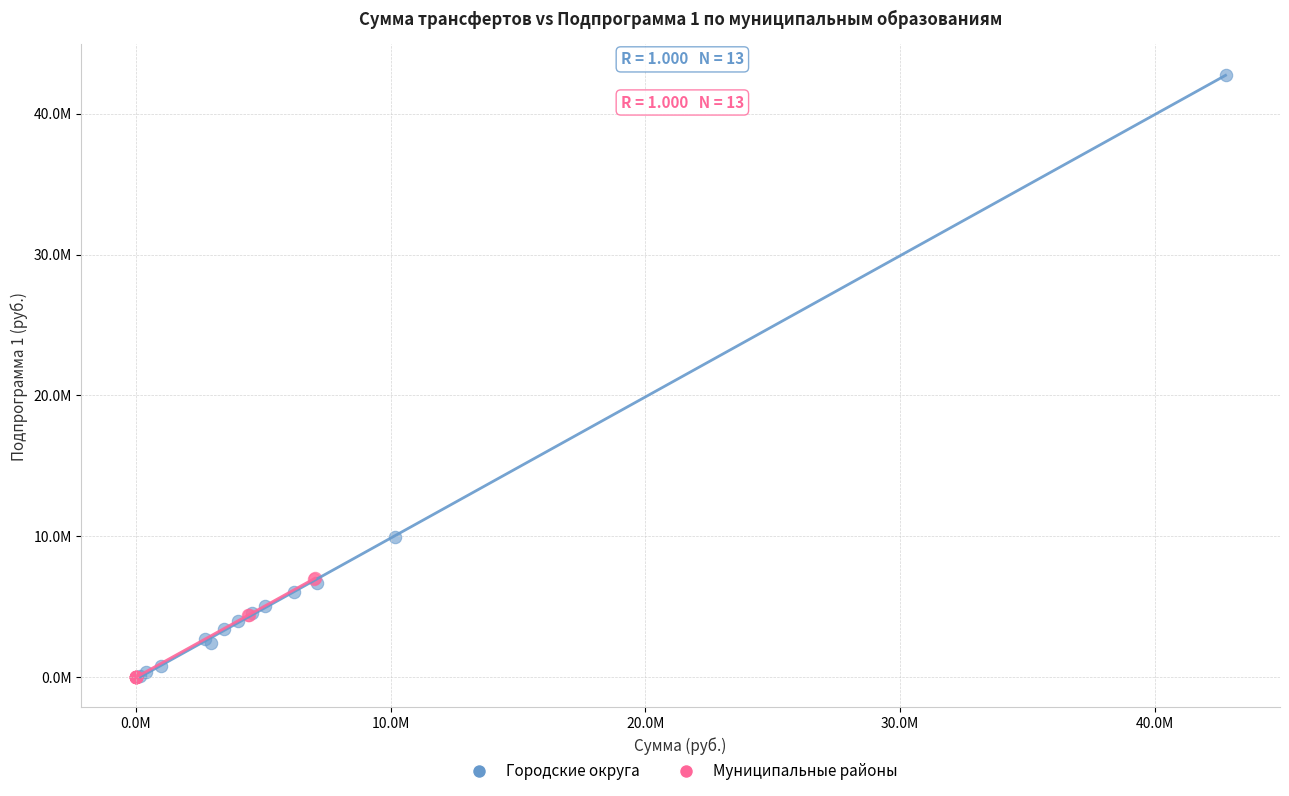

Which series has the largest Y range (max minus min)?

Городские округа